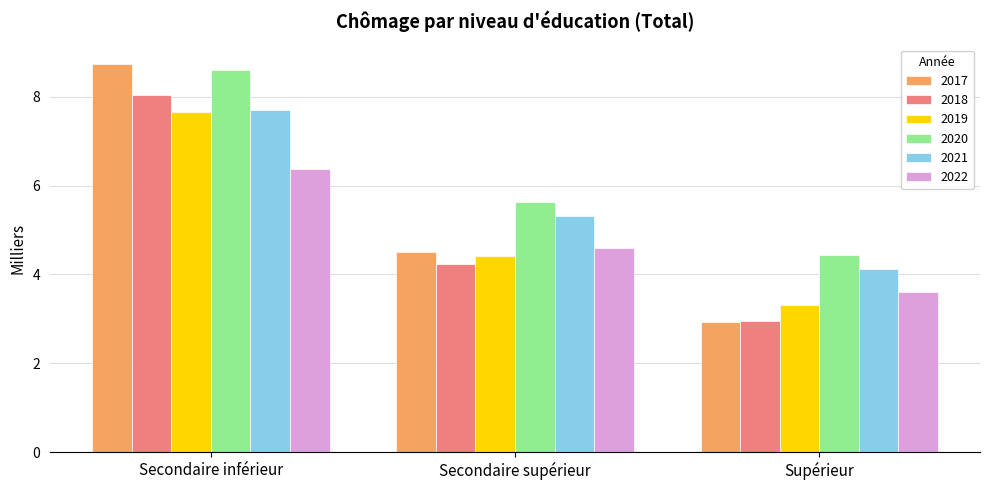

Rank the categories by 2022 value from highest to lowest.

Secondaire inférieur, Secondaire supérieur, Supérieur